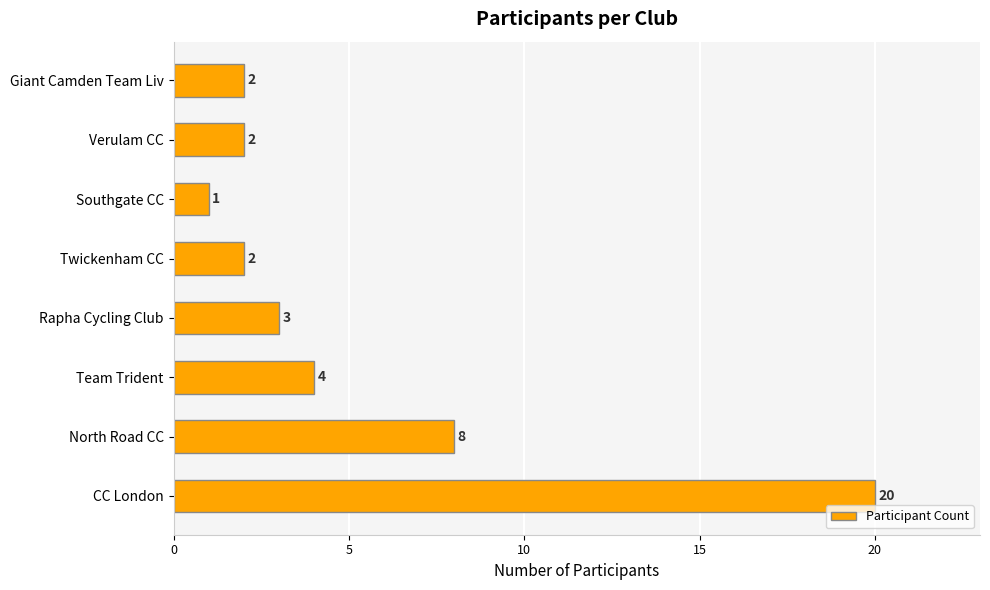

What is the change in value from Southgate CC to Giant Camden Team Liv?

+1